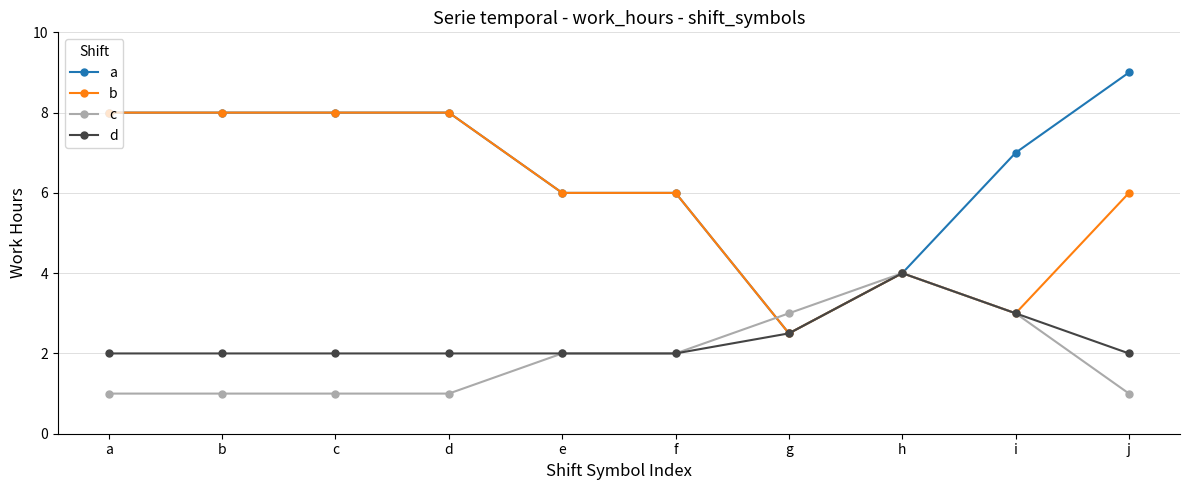

Reading right to left, transcribe all the data shown in this chart.

a: 9.0	7.0	4.0	2.5	6.0	6.0	8.0	8.0	8.0	8.0
b: 6.0	3.0	4.0	2.5	6.0	6.0	8.0	8.0	8.0	8.0
c: 1.0	3.0	4.0	3.0	2.0	2.0	1.0	1.0	1.0	1.0
d: 2.0	3.0	4.0	2.5	2.0	2.0	2.0	2.0	2.0	2.0